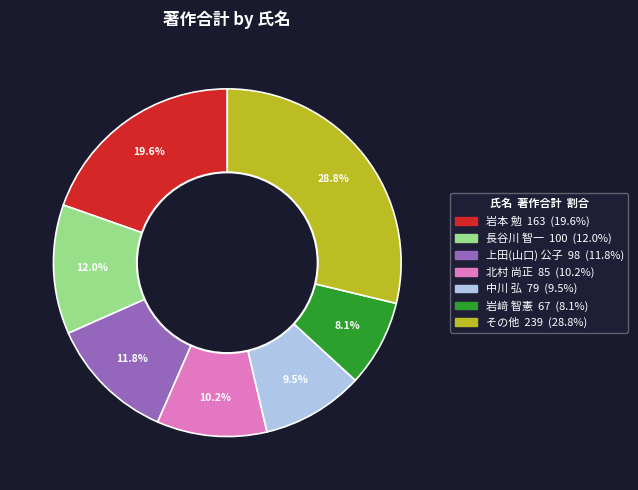

Is there any slice that represents more than half of the pie?

No